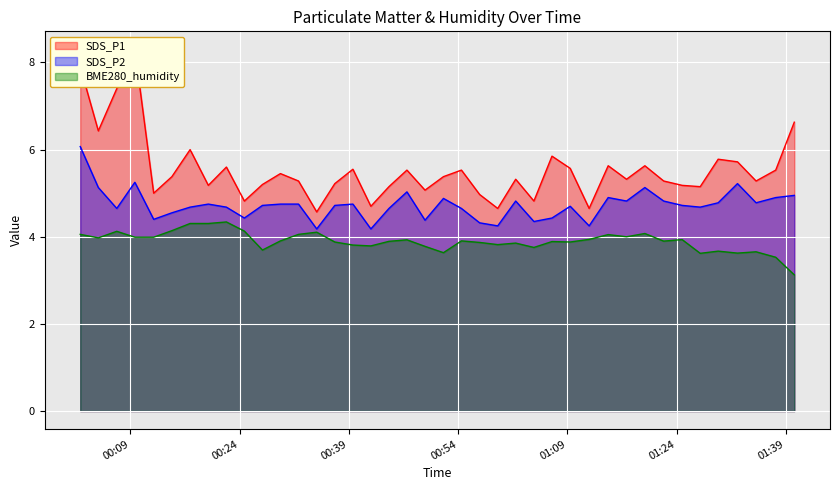

Which has a higher value, 2023/06/06 00:07:08 or 2023/06/06 01:22:13?

2023/06/06 00:07:08